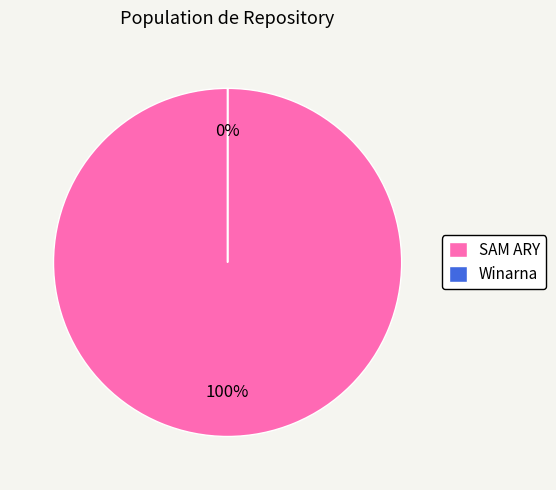

The Winarna slice represents 0% of the pie. True or false?

True